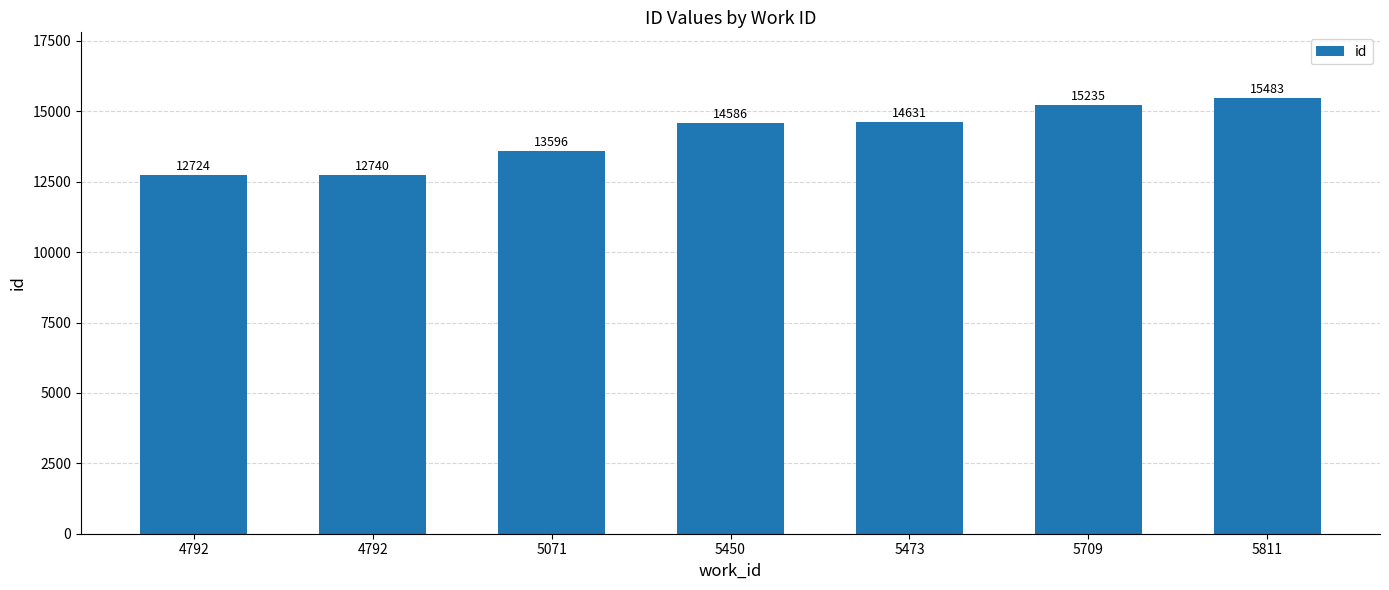

Reading left to right, extract all data points from this chart.

4792=12724	4792=12740	5071=13596	5450=14586	5473=14631	5709=15235	5811=15483